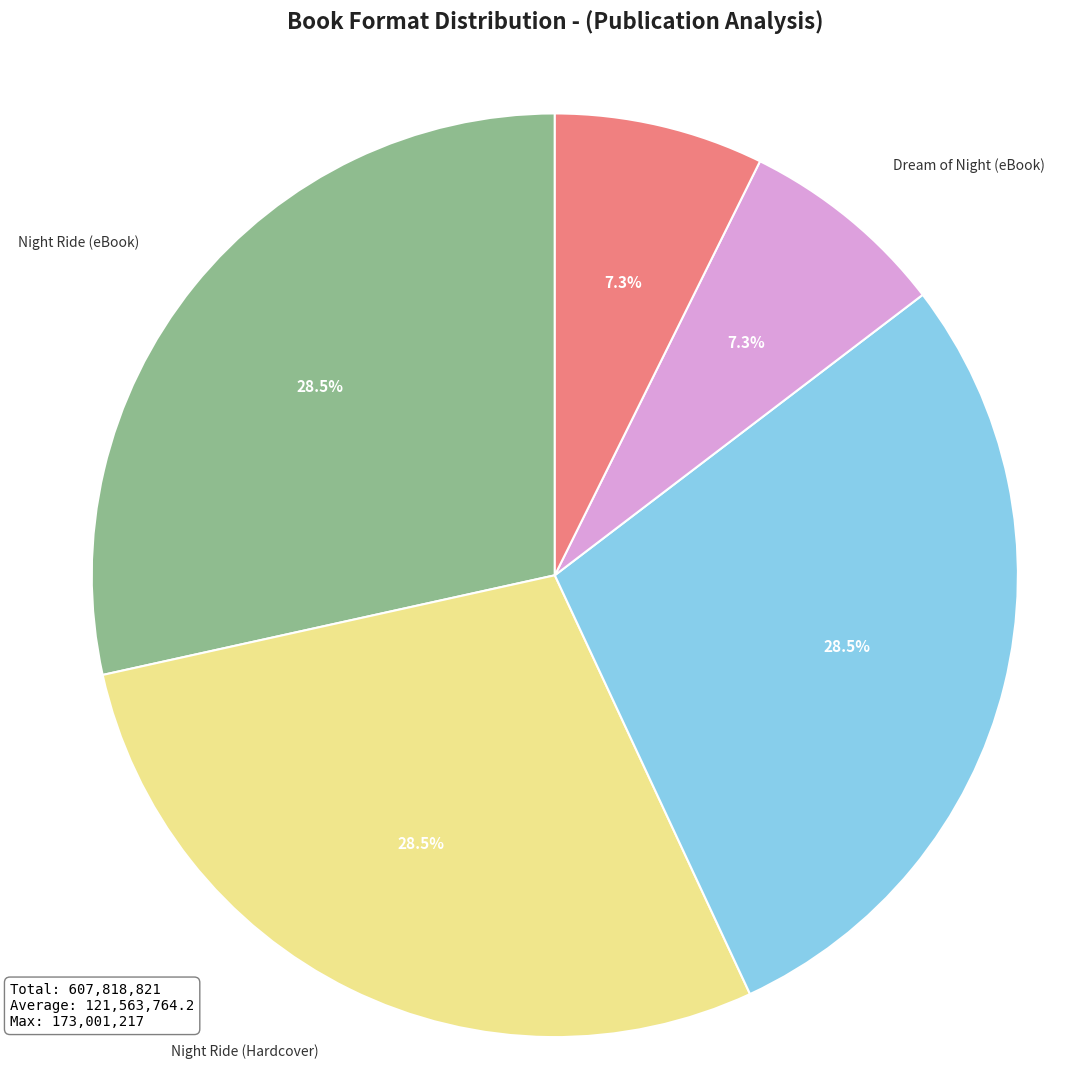

Does any single category account for the majority?

No